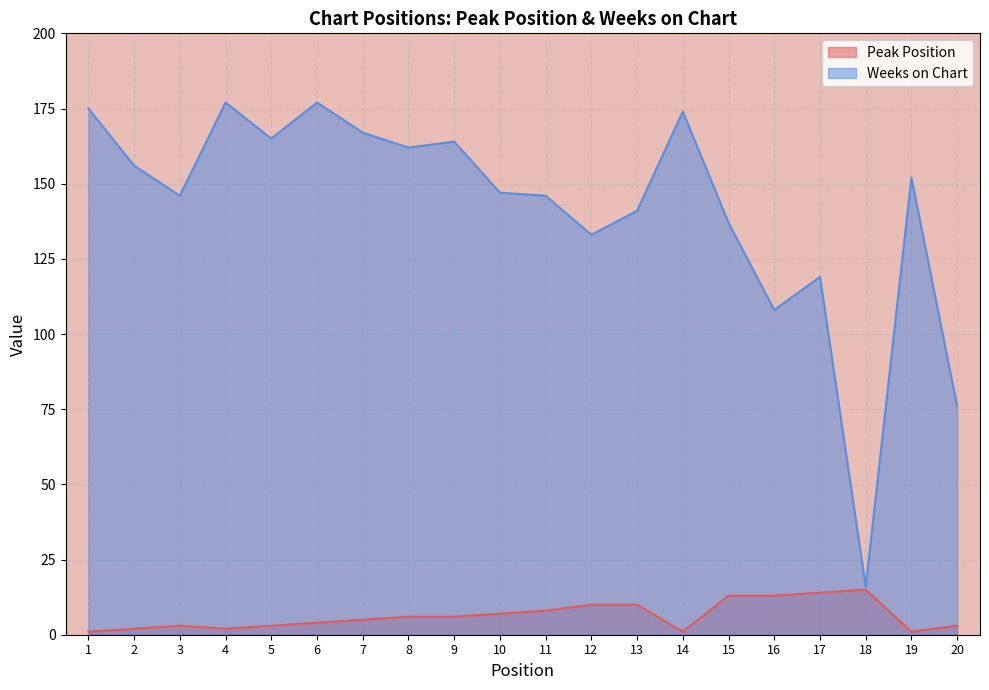

How many series are shown in this chart?

2